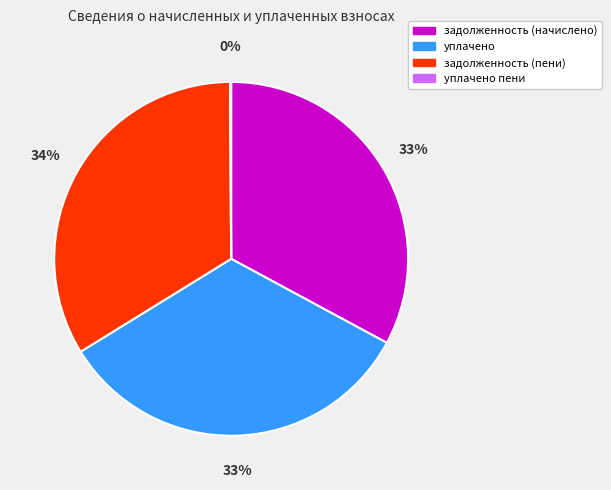

Approximately how many times larger is the value at задолженность (пени) compared to задолженность (начислено)?

1.0